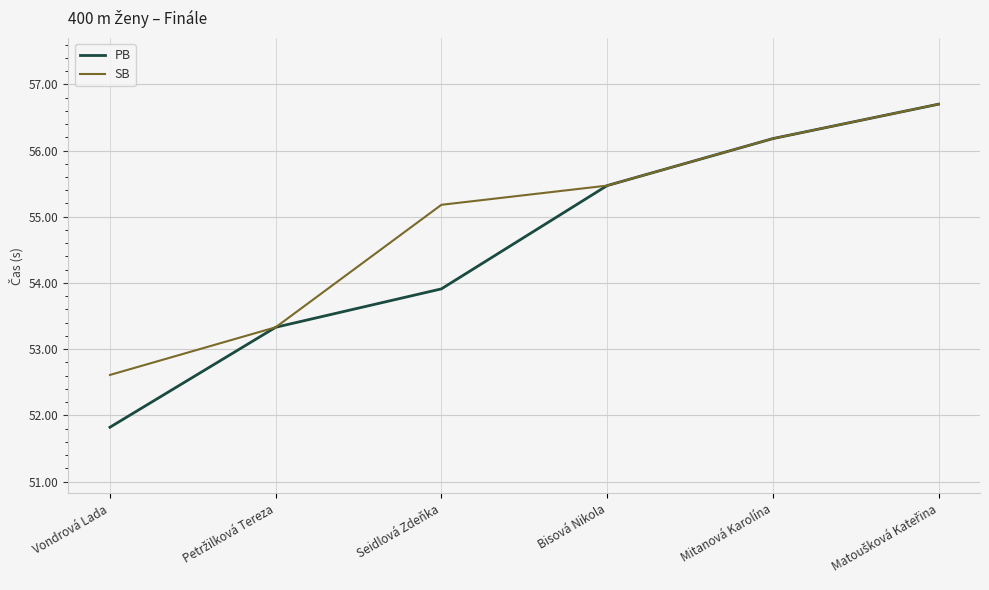

What is the minimum value shown in the chart?

51.8